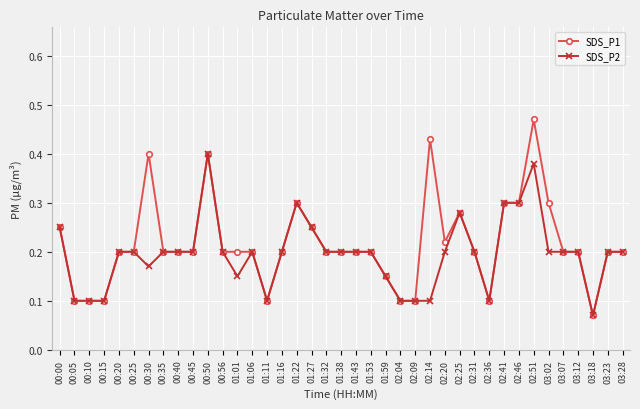

At which category is the sum across all series the highest?

02:51